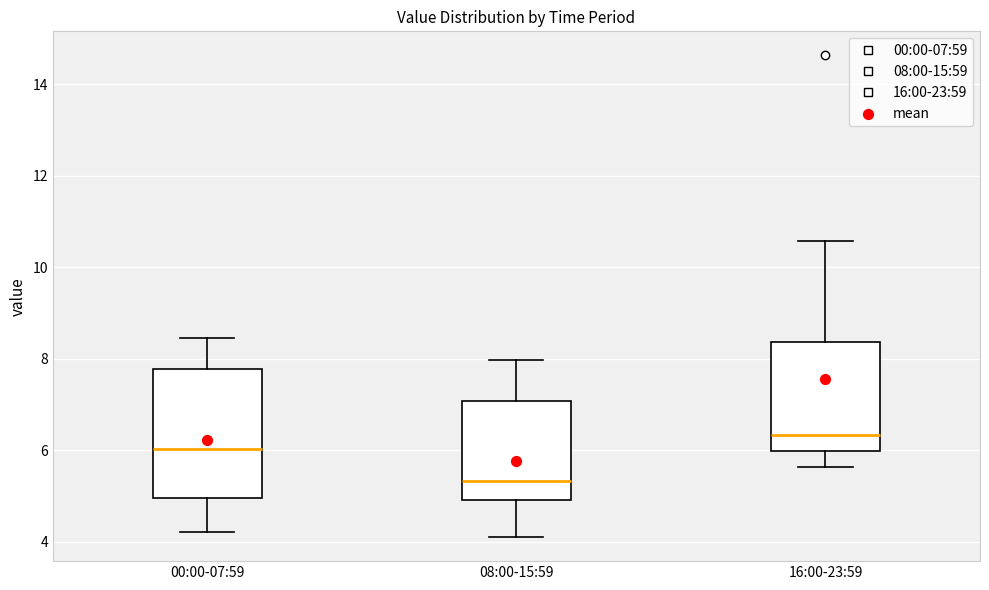

Reading left to right, transcribe this box plot: for each box, give where its median line is, the range the box spans, and where its two whiskers end, as read against the y-axis. The values are not printed on the chart, so give them approximately, as read against the axis.

00:00-07:59: median 6.0, box 5.0 to 7.8, whiskers 4.2 to 8.4
08:00-15:59: median 5.4, box 5.0 to 7.0, whiskers 4.2 to 8.0
16:00-23:59: median 6.4, box 6.0 to 8.4, whiskers 5.6 to 10.6